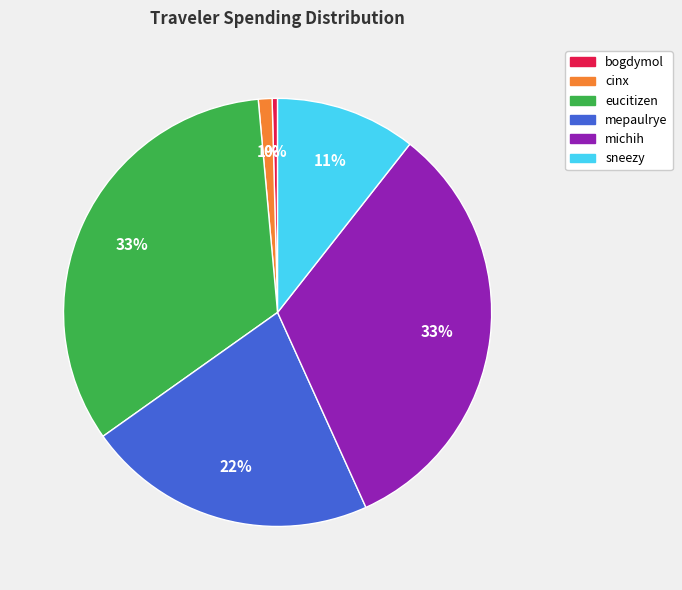

To the nearest percent, what is the difference between the largest and smallest slice percentages?

33%